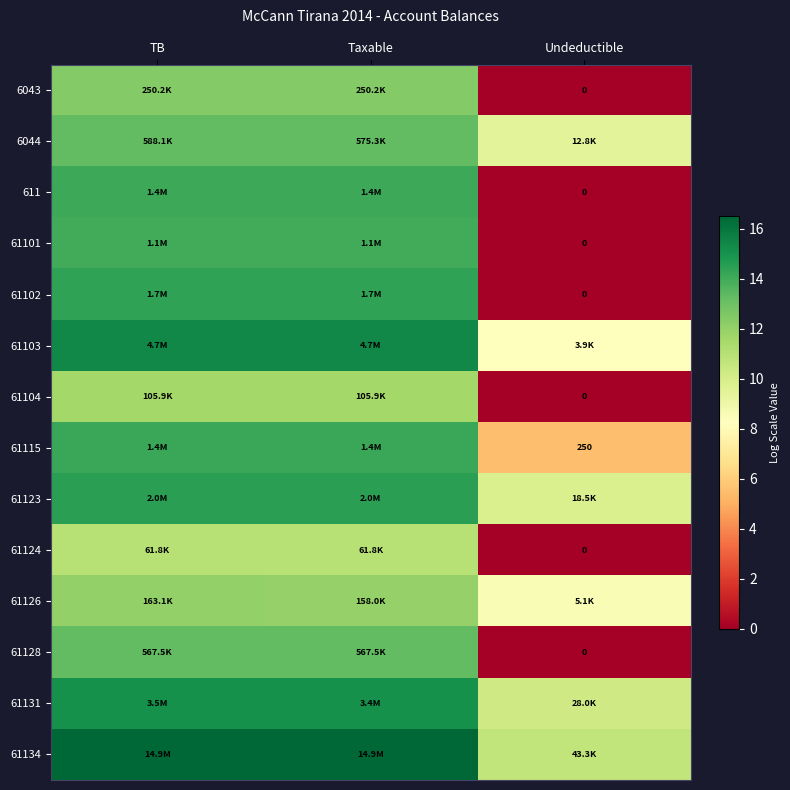

What is the spread (max minus min) of values at TB?

5.5